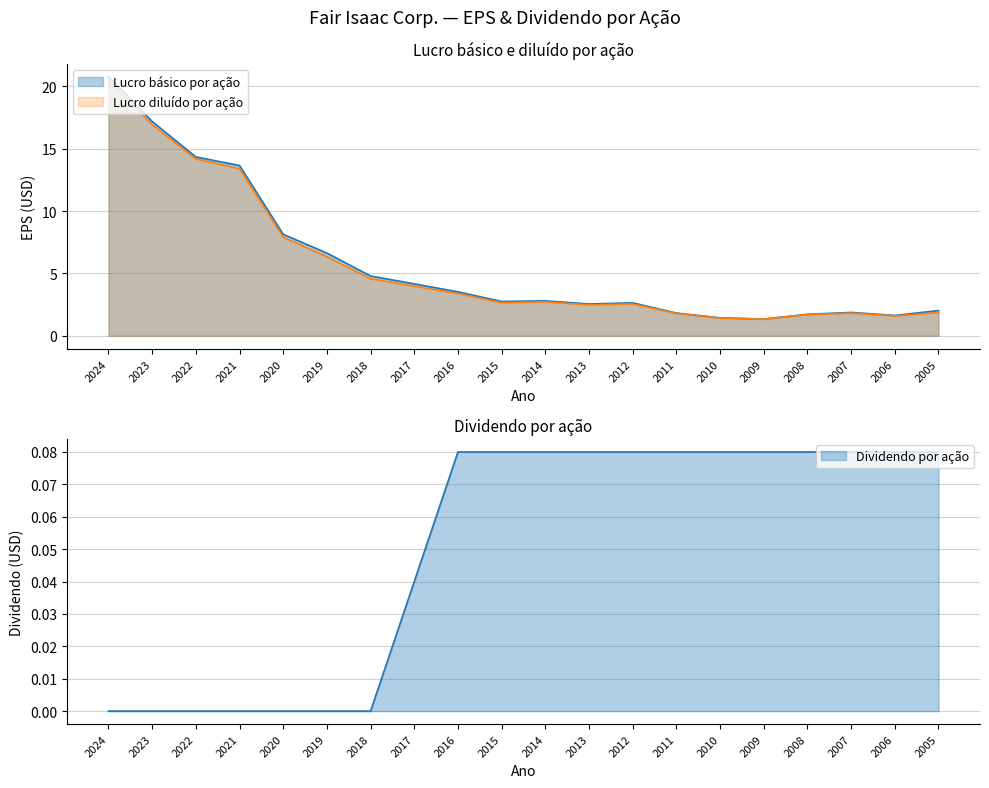

What is the difference between the second highest and minimum values in the Dividendo por ação series?

0.1